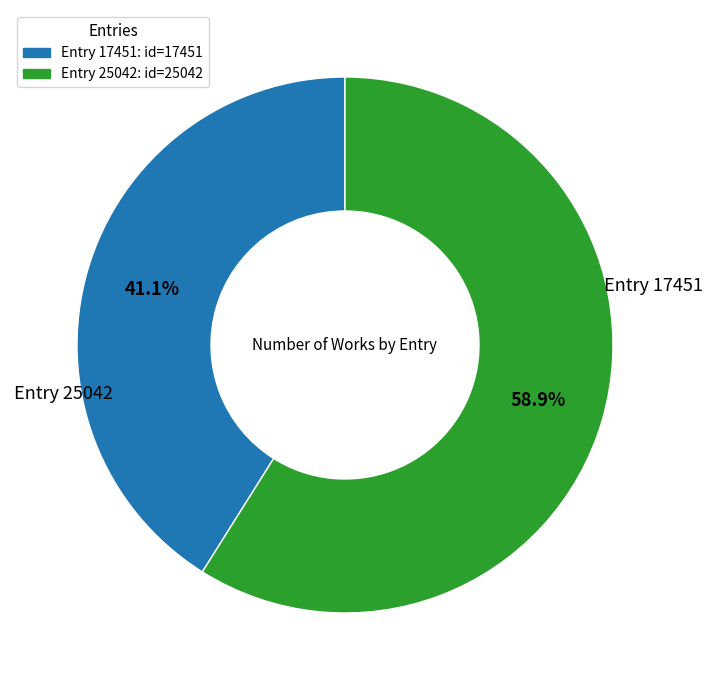

What portion of the pie excludes Entry 17451: id=17451?

58.9%